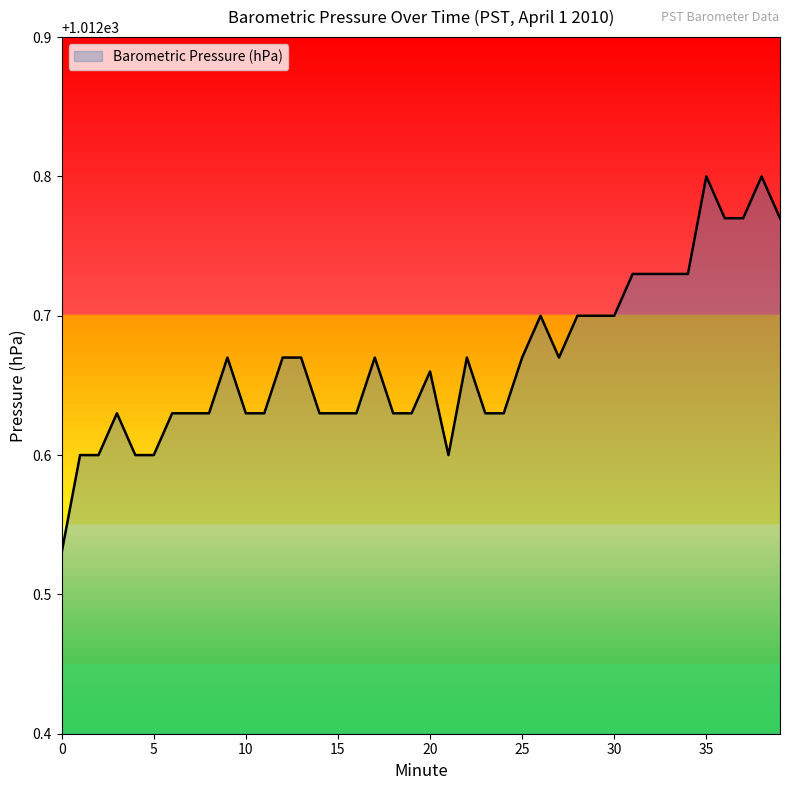

What is the value of the 31st point from the left?

1012.7